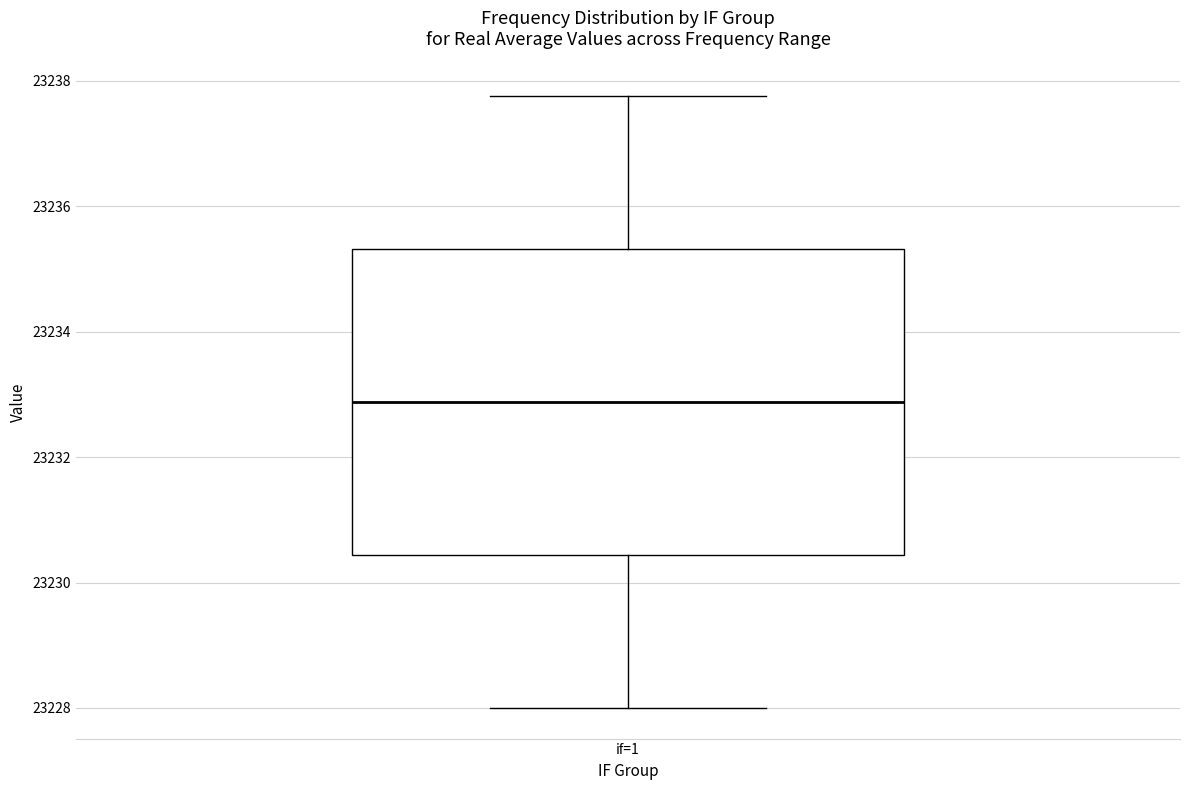

Read this box plot against the y-axis: the position of the median line, the range covered by the box, and the ends of both whiskers. The values are not printed on the chart, so give them approximately, as read against the axis.

median 23232.8, box 23230.4 to 23235.4, whiskers 23228.0 to 23237.8